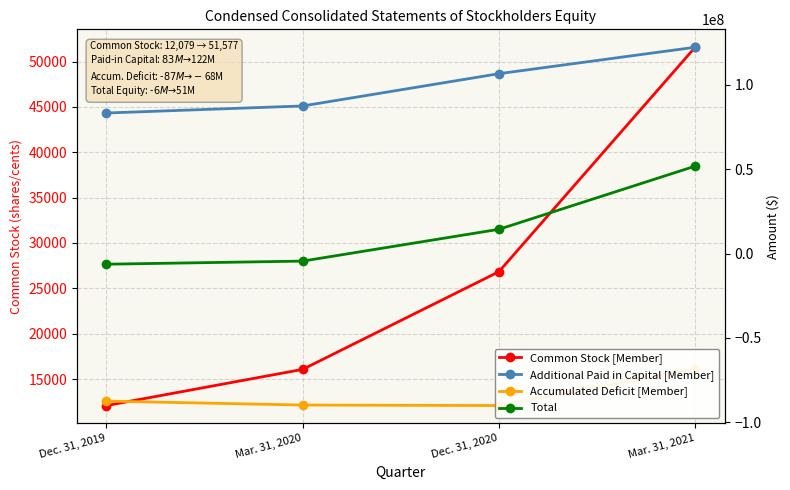

What is the spread (max minus min) of values at Dec. 31, 2019?

170605006